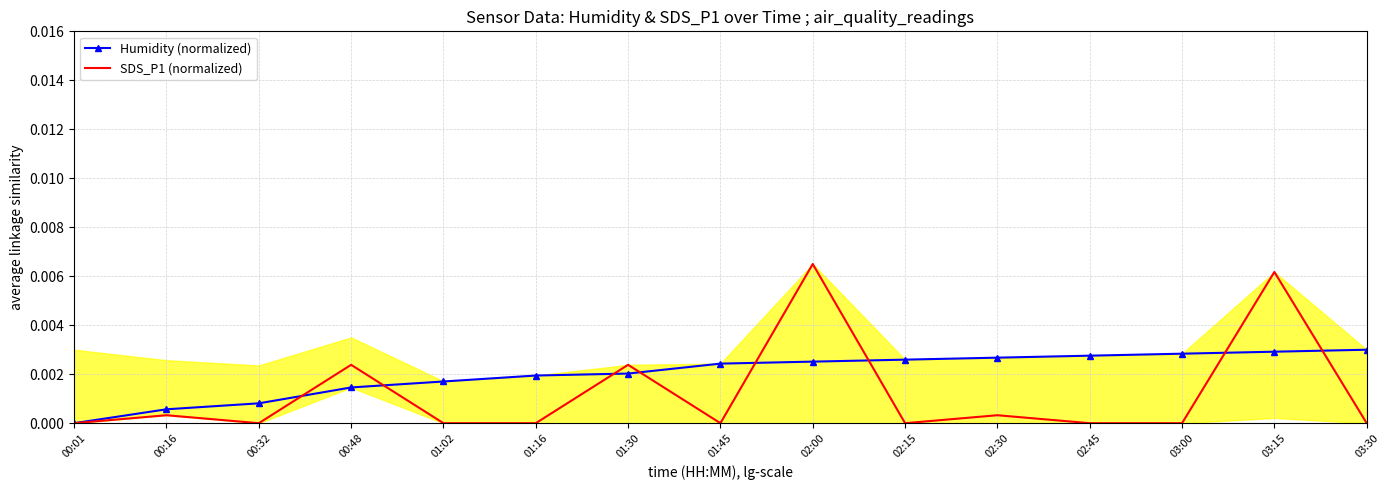

What are all the series names shown in the legend?

Humidity (normalized), SDS_P1 (normalized)